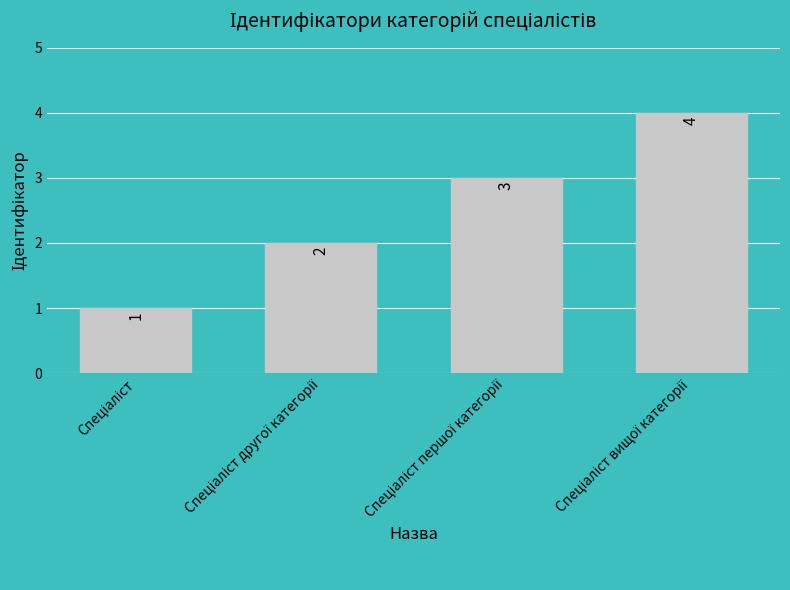

What is the value of the 2nd bar from the left?

2